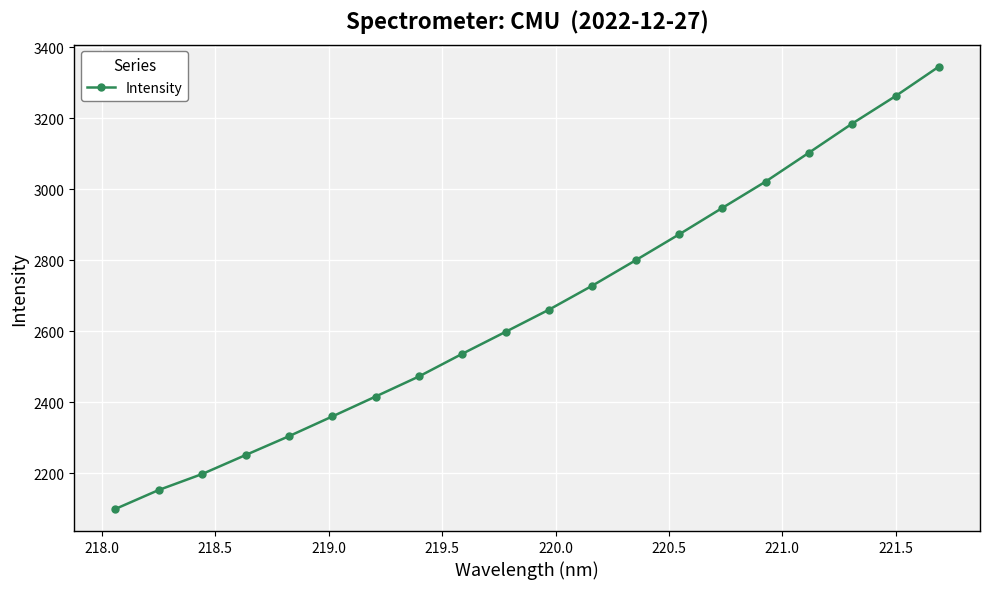

What is the greatest value displayed?

3345.8